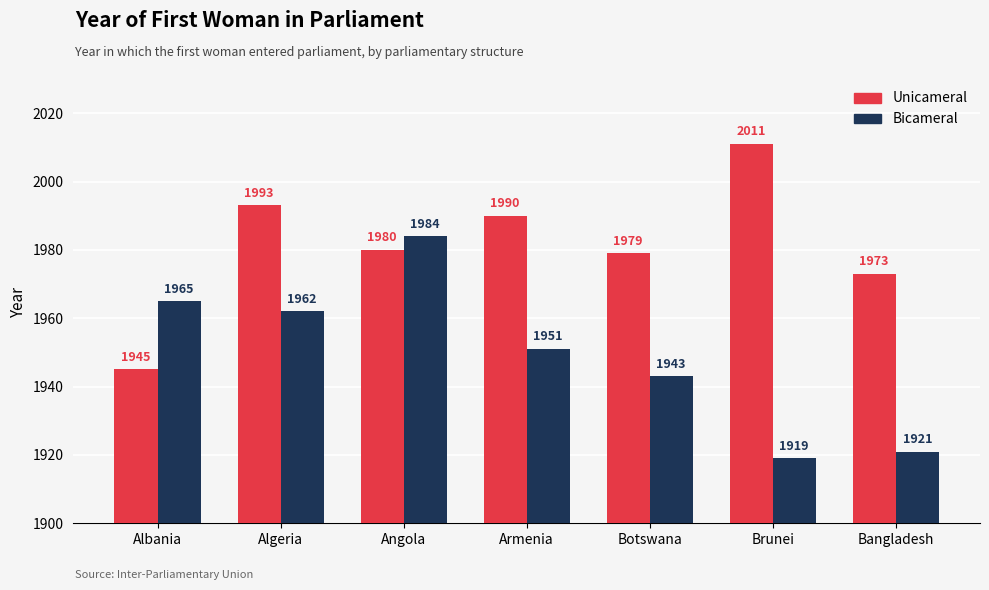

Which category has the highest value across all series?

Brunei